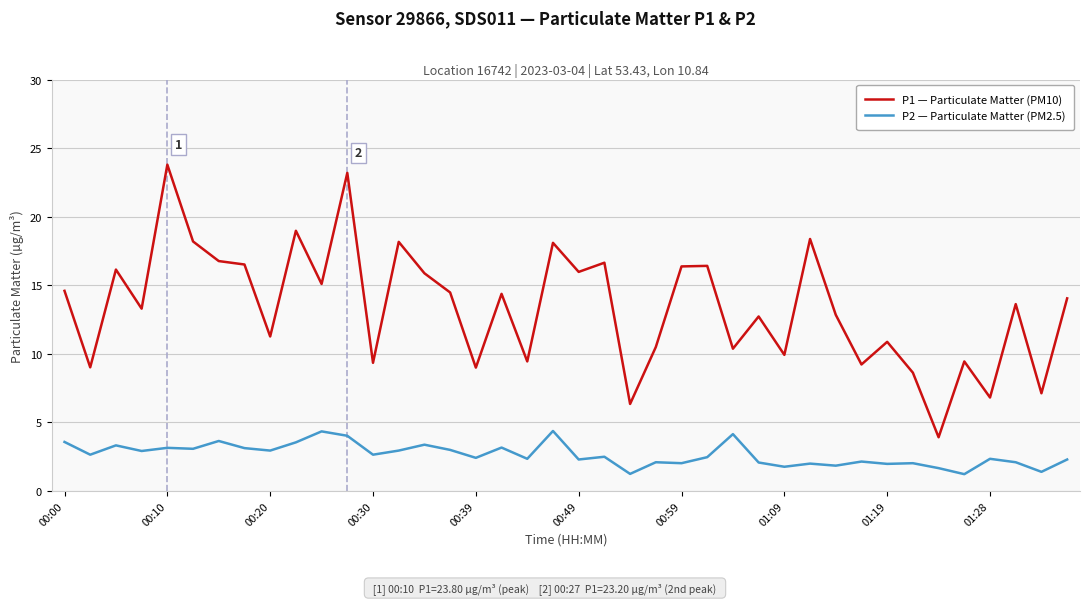

List the series in order of their peak value, highest first.

P1 — Particulate Matter (PM10), P2 — Particulate Matter (PM2.5)